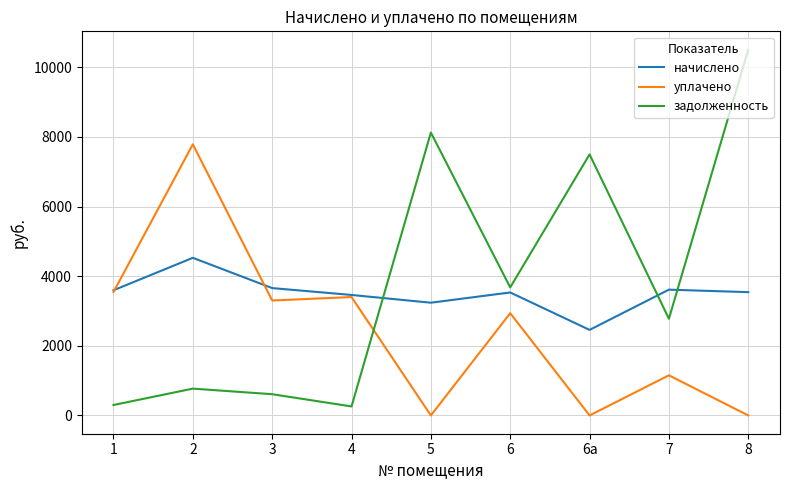

List the series in order of their peak value, lowest first.

начислено, уплачено, задолженность